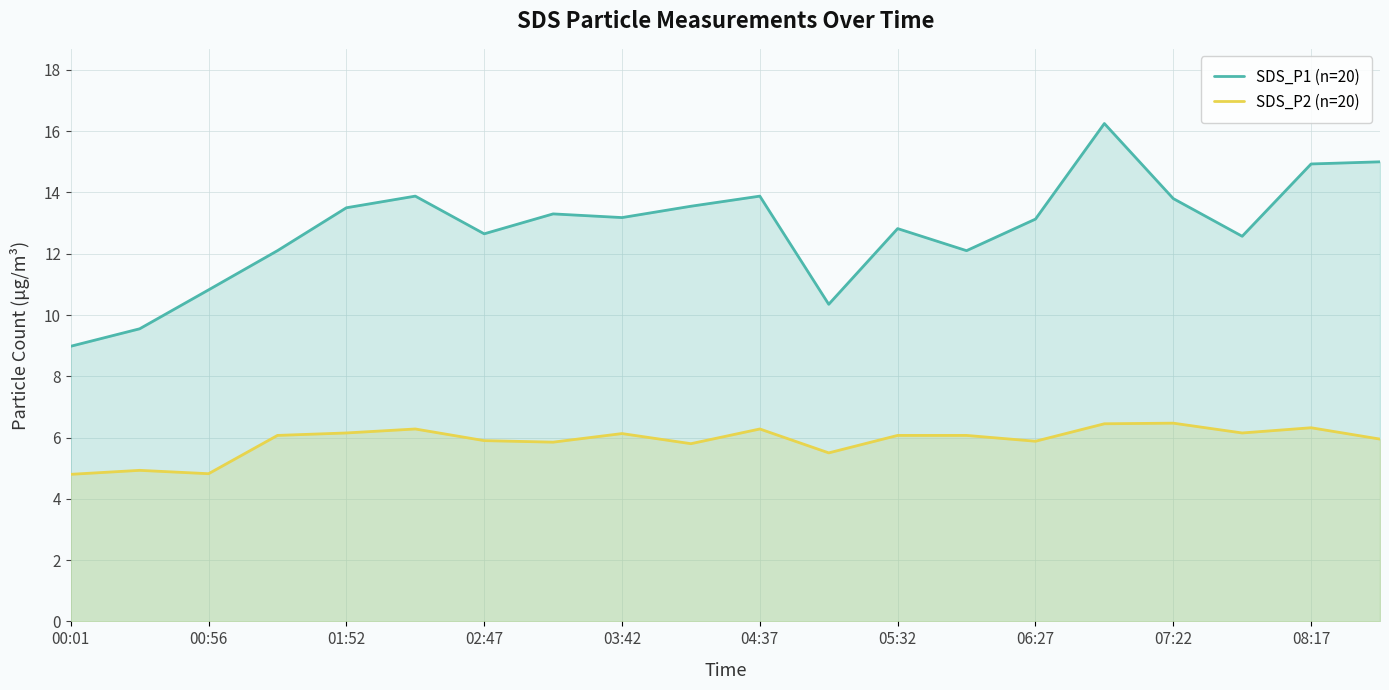

Where is the first local minimum for SDS_P1 (n=20)?

02:47